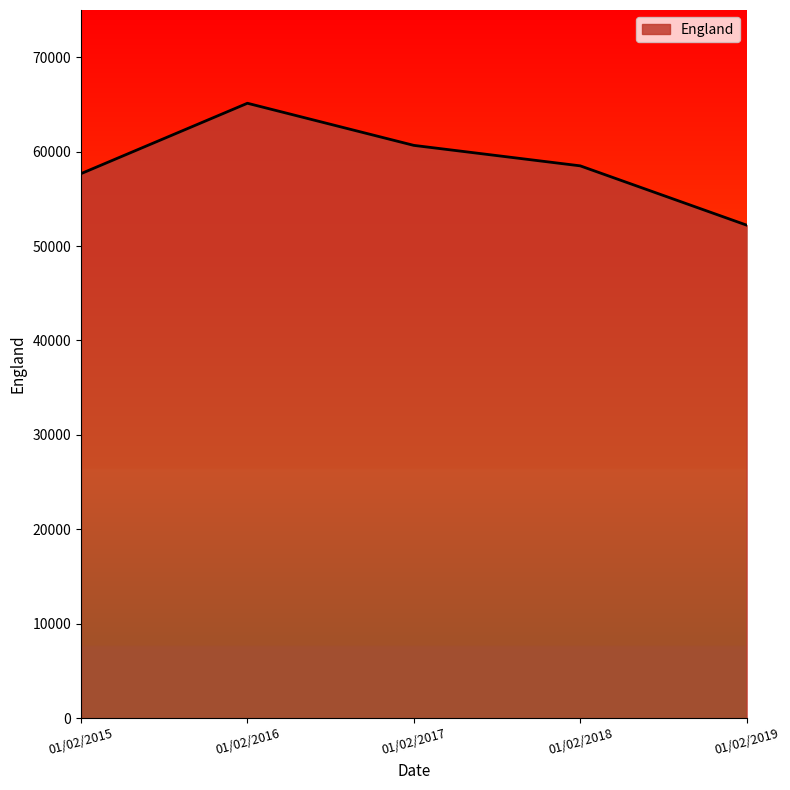

Which label corresponds to the smallest value in the chart?

01/02/2019